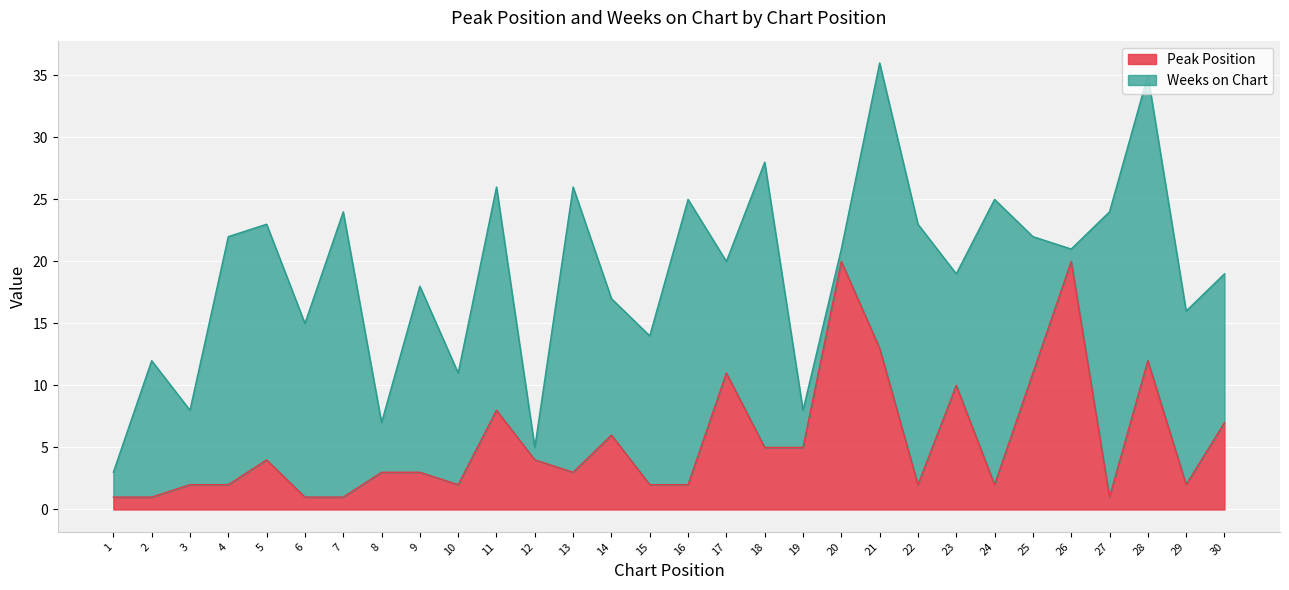

What is the smallest value displayed?

1